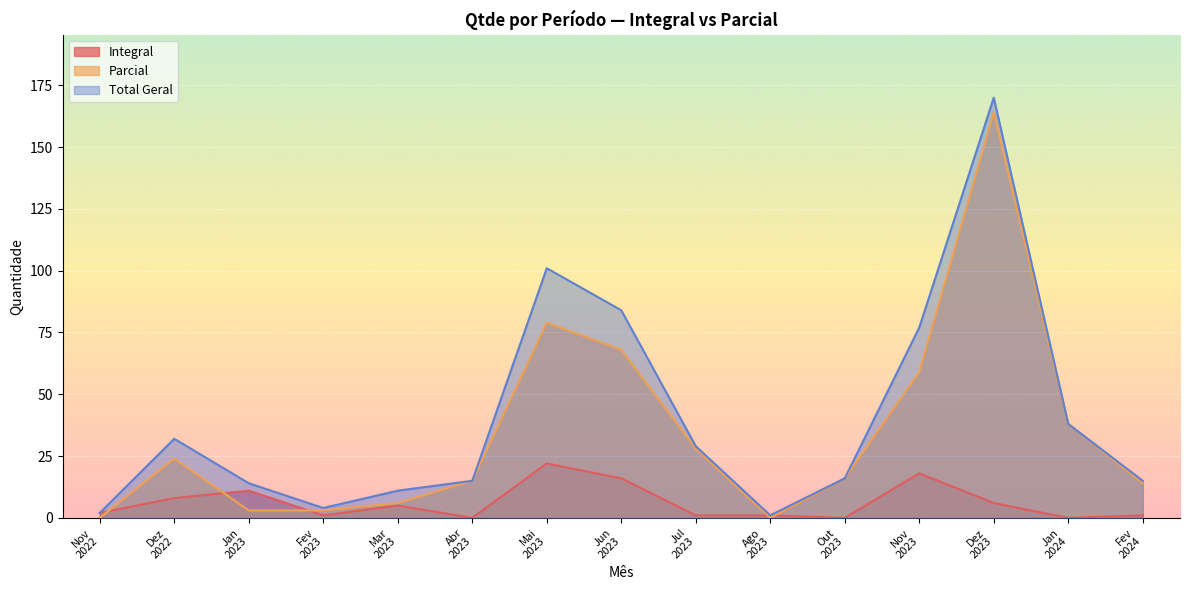

What is the difference between the highest and lowest values at Nov
2023?

59